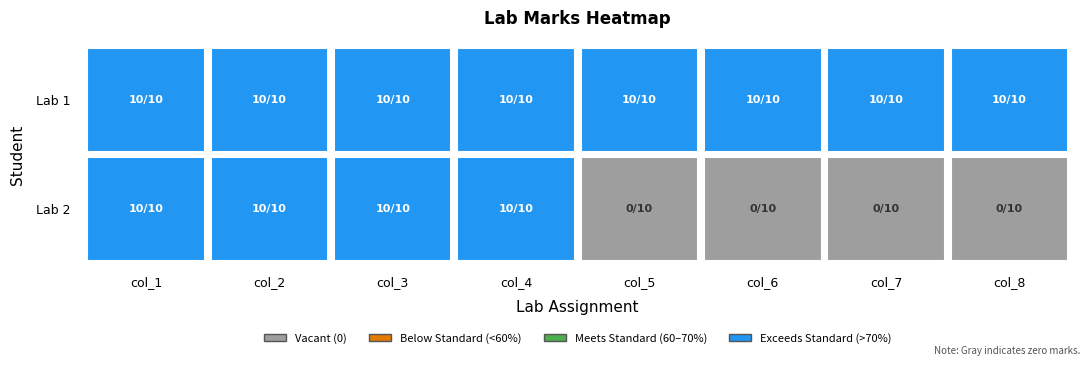

List the series in order of their peak value, highest first.

Lab 1, Lab 2